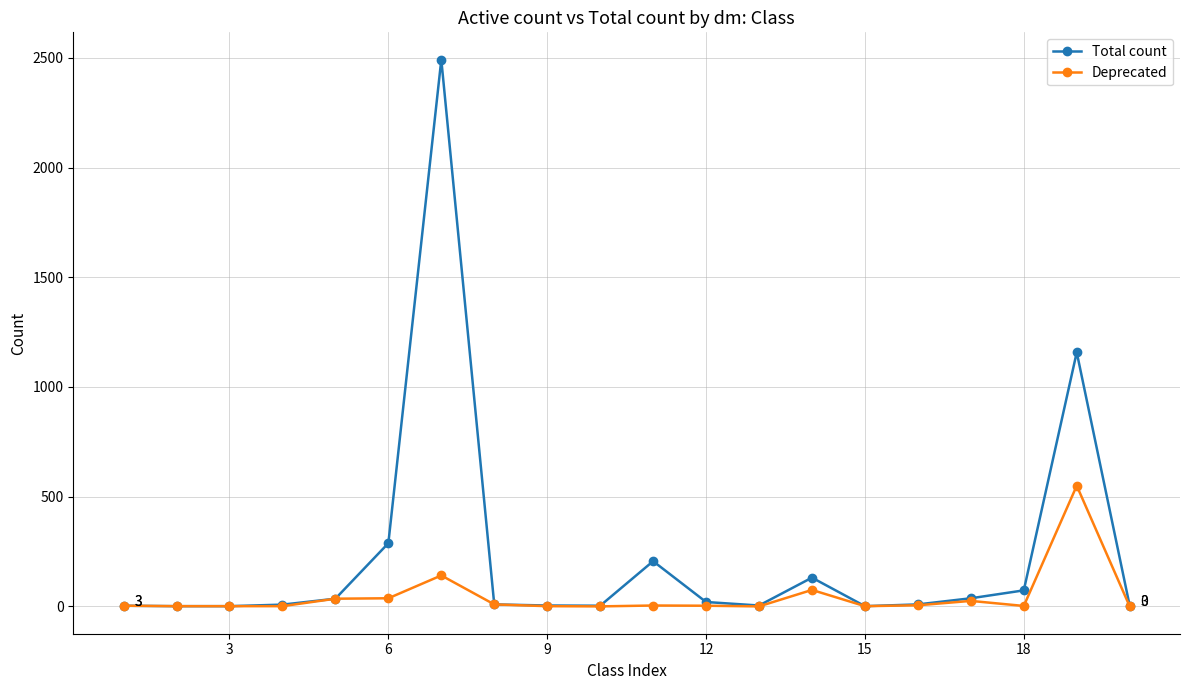

List the series in order of their overall mean, highest first.

Total count, Deprecated